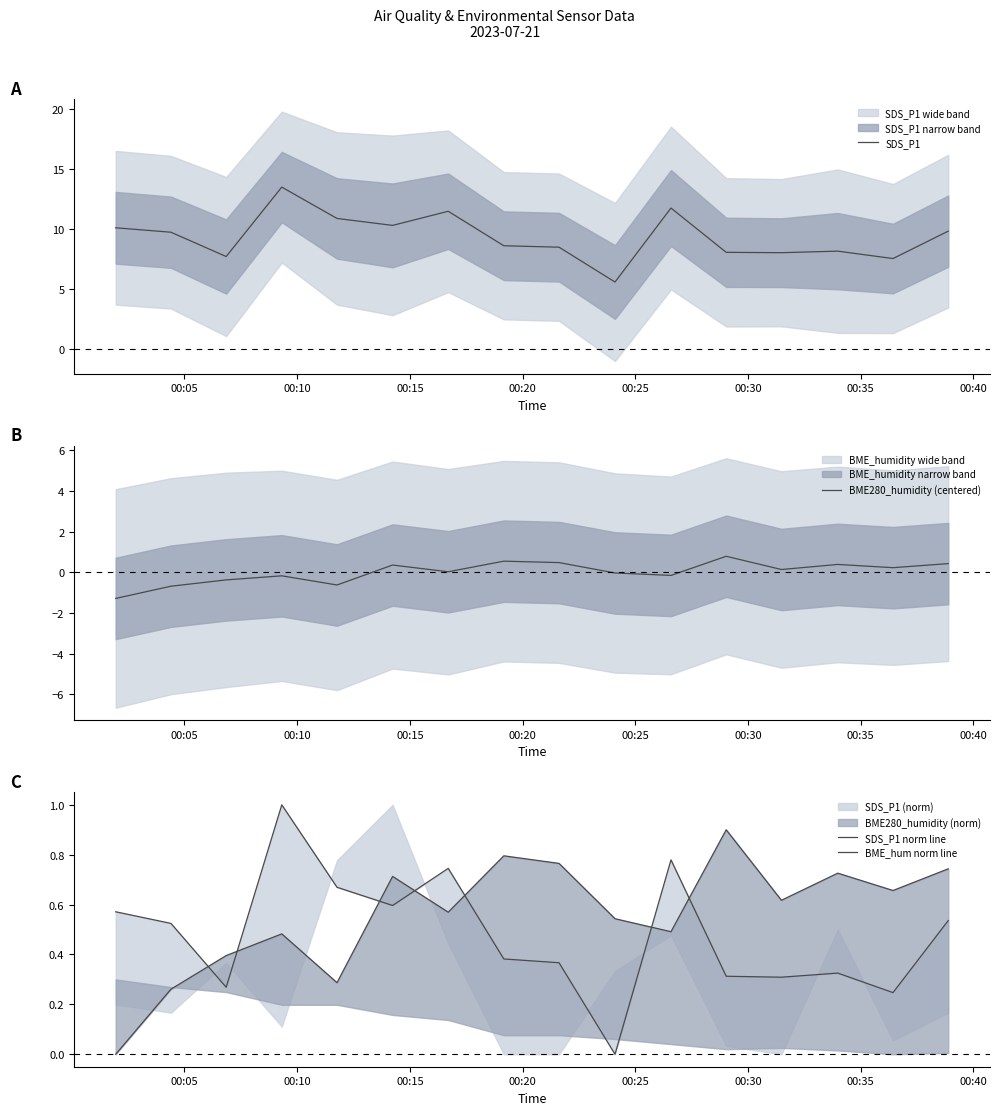

Which series has the widest spread of values?

SDS_P1